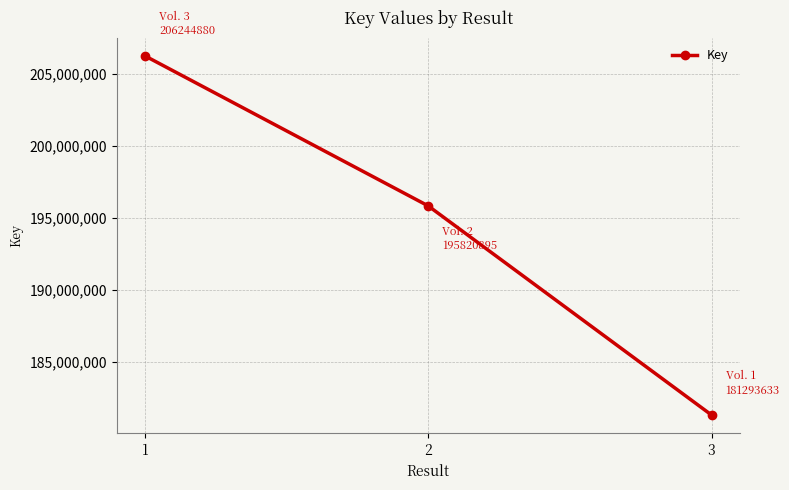

What is the average value?

194453136